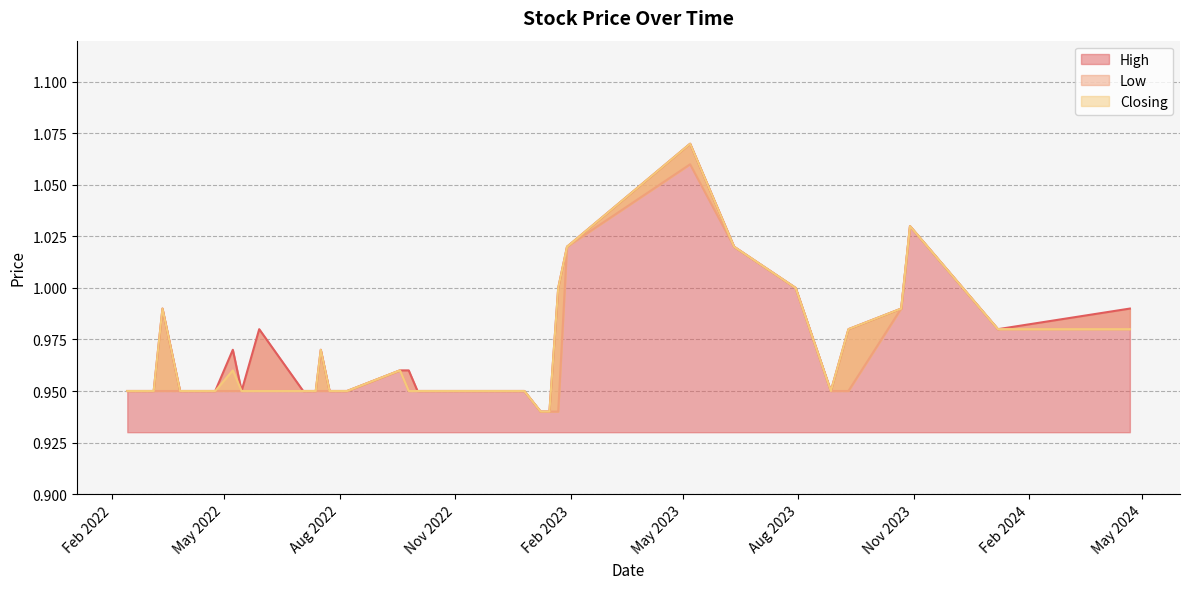

Which label corresponds to the smallest value in the chart?

15/01/2023